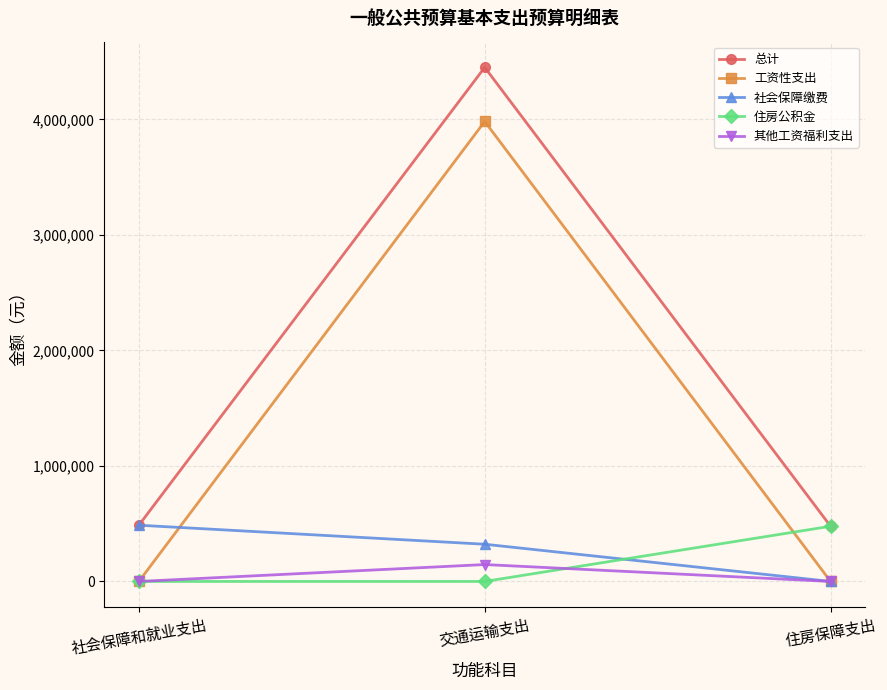

What is the value of the 社会保障缴费 point at the 2nd from the left?

322109.5